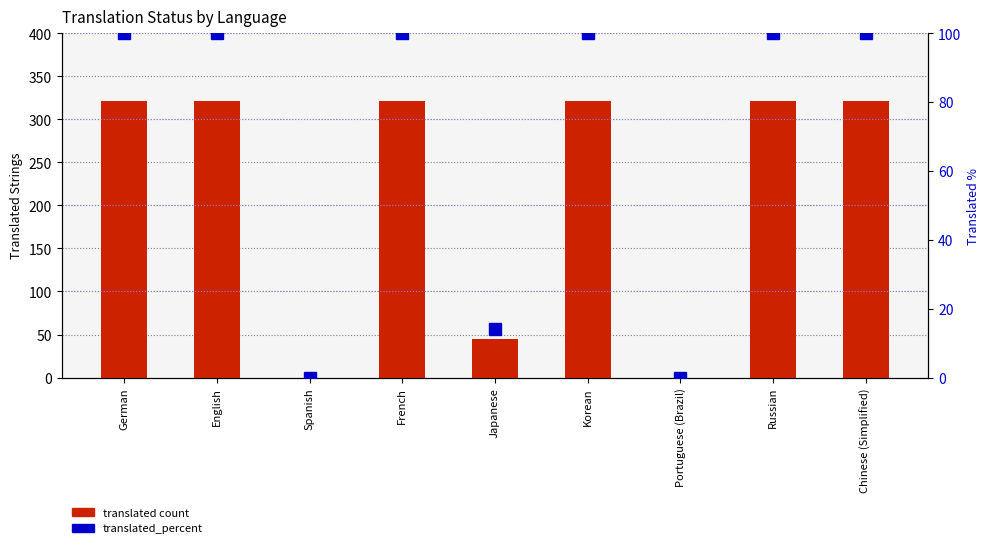

What is the difference between the maximum and minimum values in the translated count series?

321